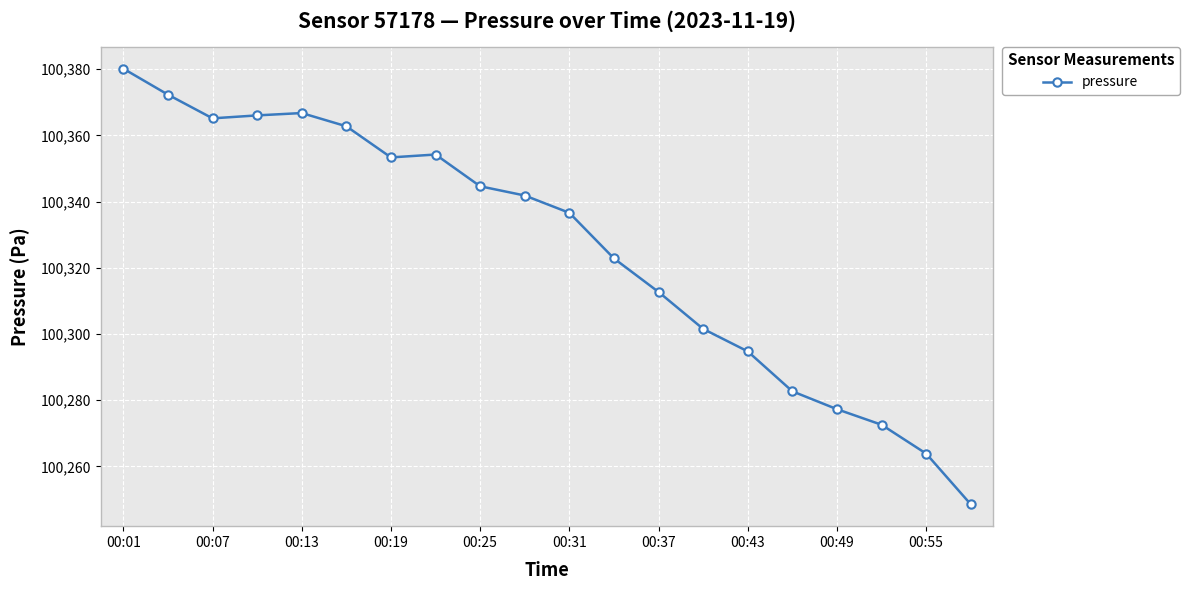

True or false: there are more than 2 points higher than both neighbors.

False